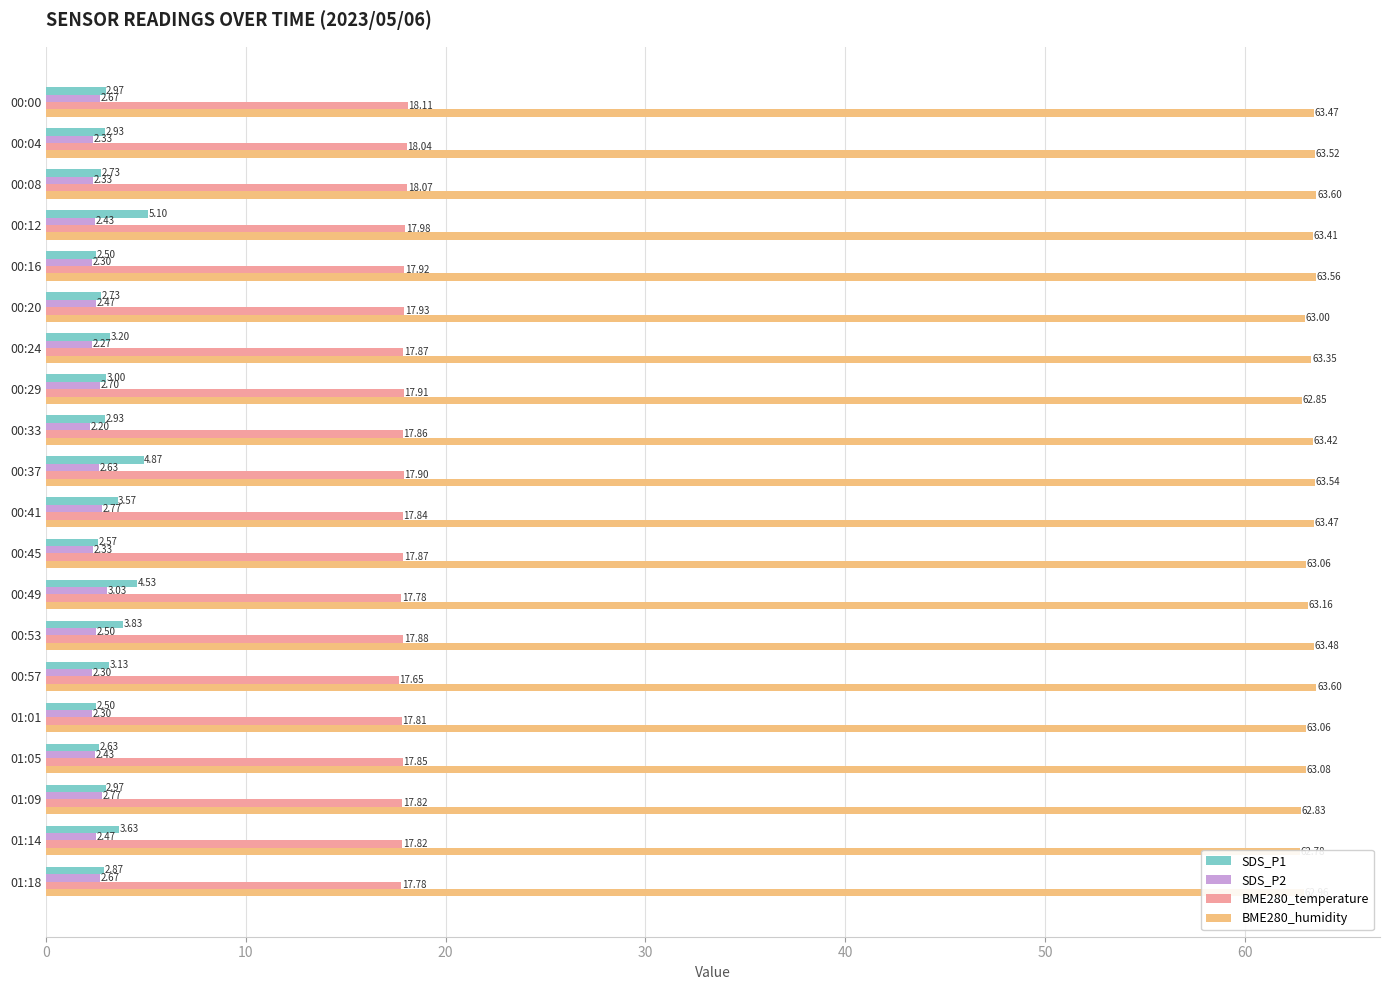

What is the average value of the BME280_temperature series?

17.9